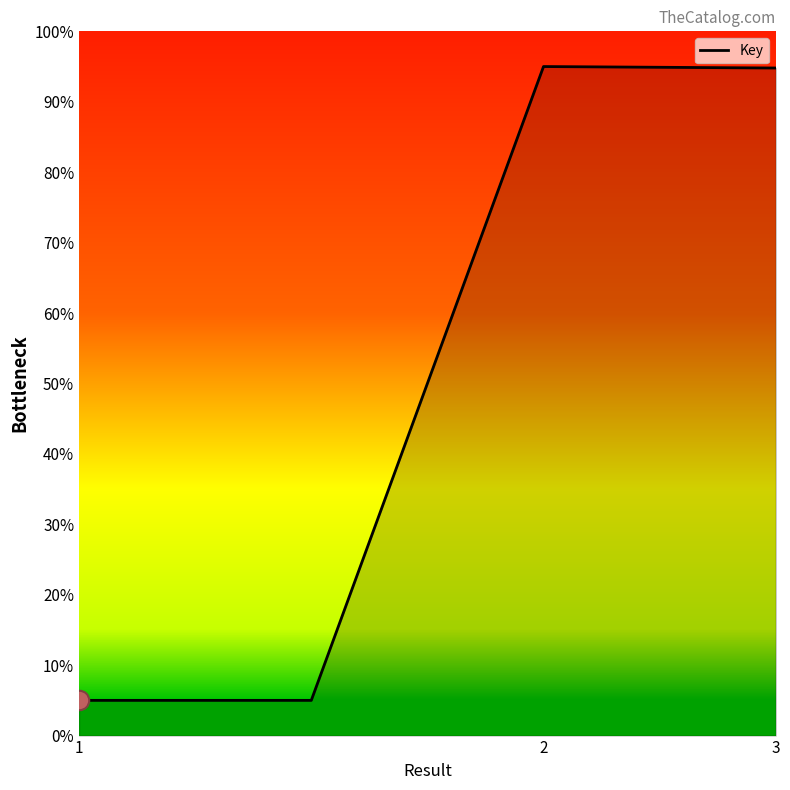

What is the average value?

49.9